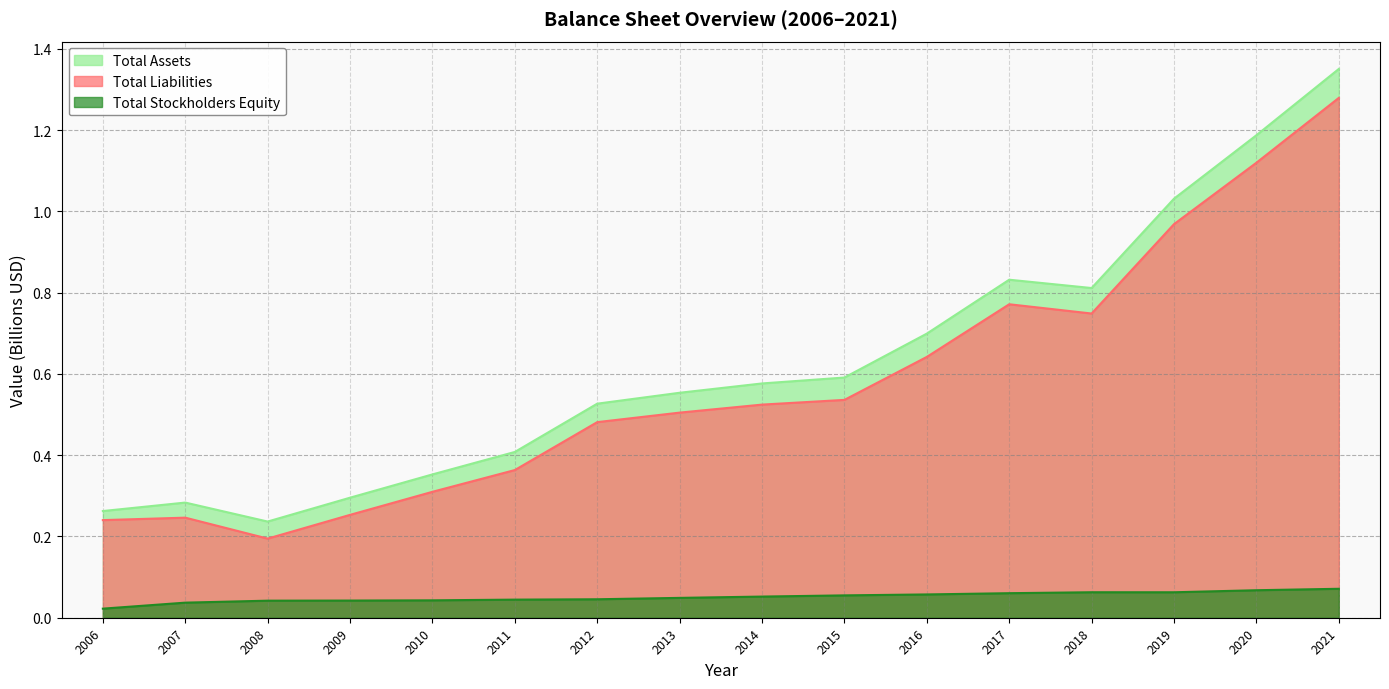

What is the sum of all Total Assets values?

10.0